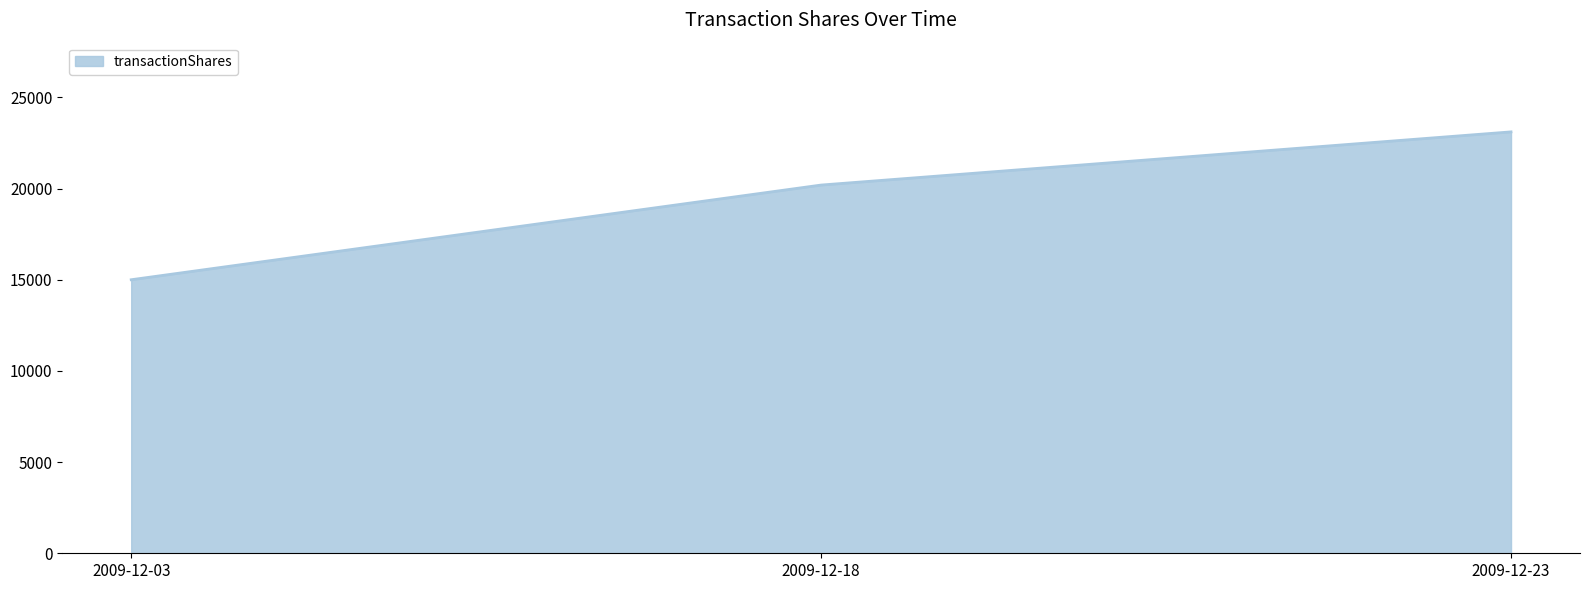

Reading right to left, extract all data points from this chart.

23108	20192	15000